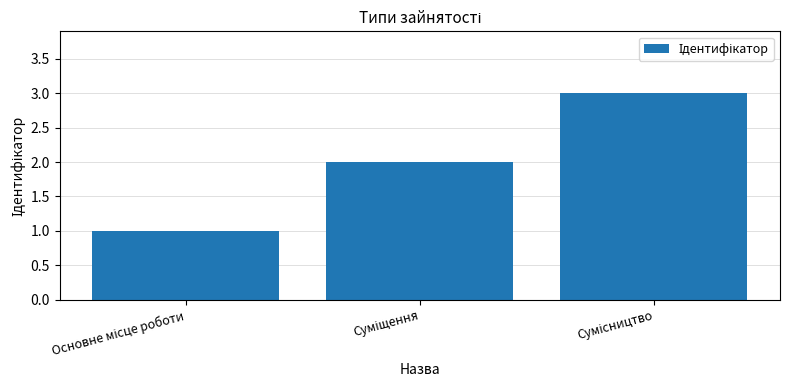

What is the sum of all values?

6